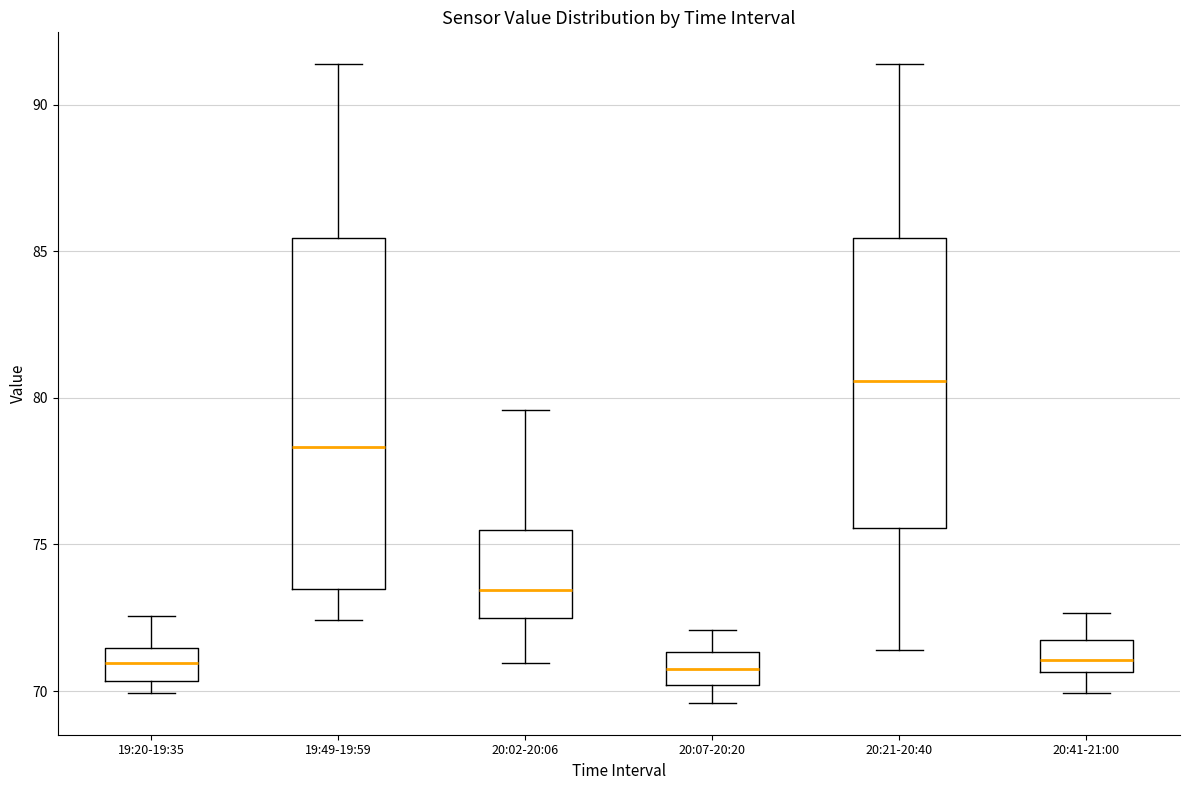

Where does the median line of the box for 20:07-20:20 sit on the y-axis? The values are not printed on the chart, so give them approximately, as read against the axis.

71.0